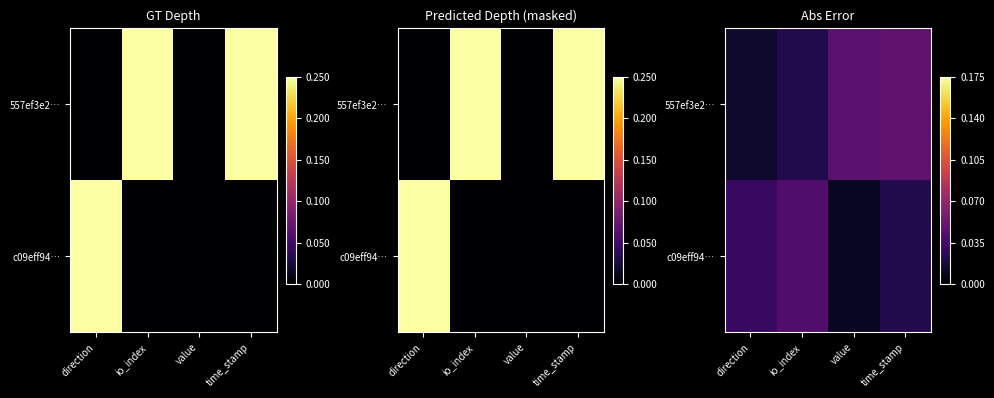

Count the number of data series in this chart.

2